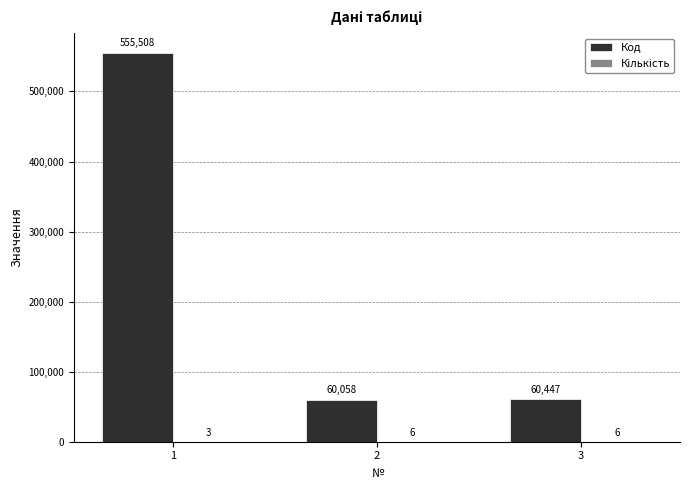

Where is Код nearest to the value 307783?

3